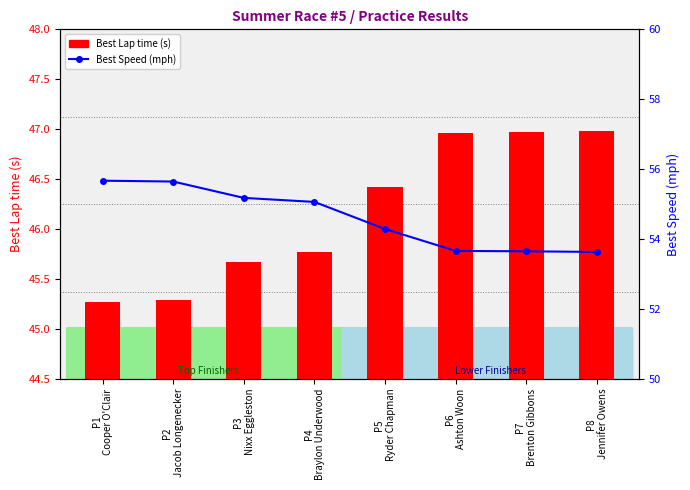

What is the difference between the maximum and minimum values in the Best Lap time (s) series?

1.7